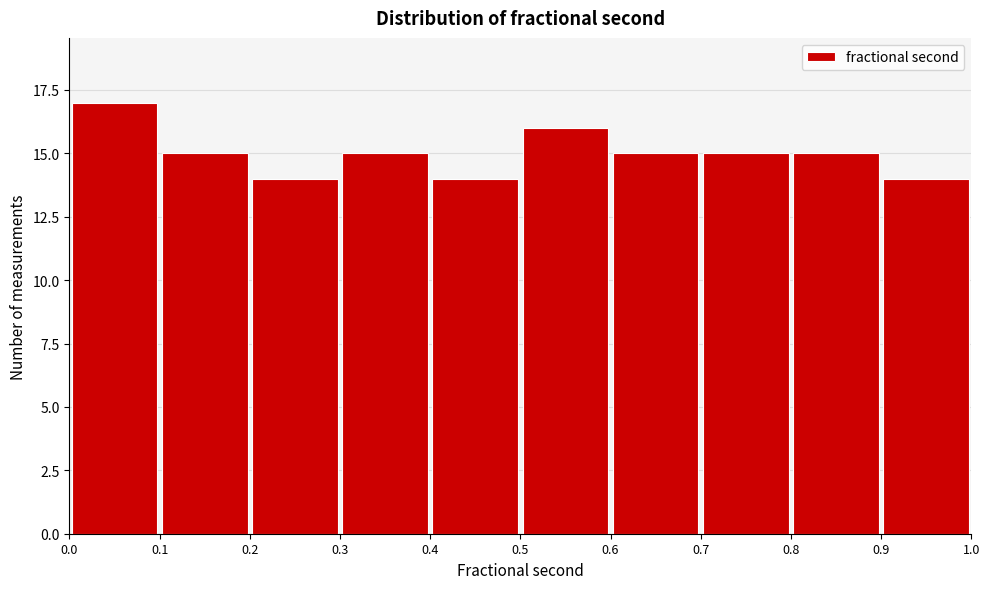

Which range on the x-axis has the tallest bar?

0.0 to 0.1